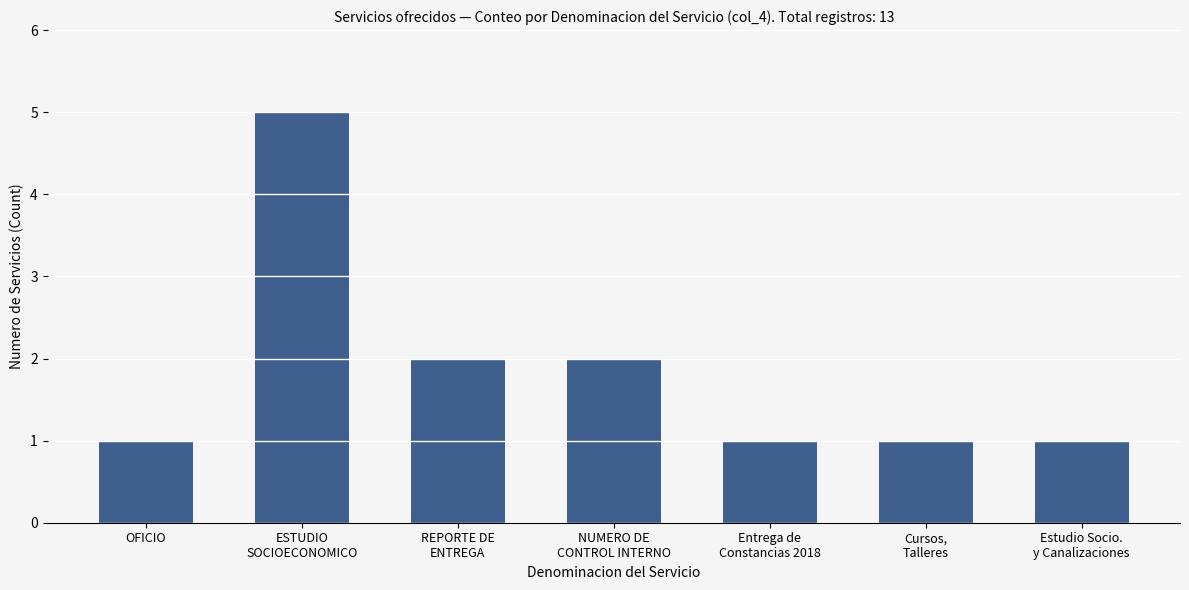

What is the average value?

2